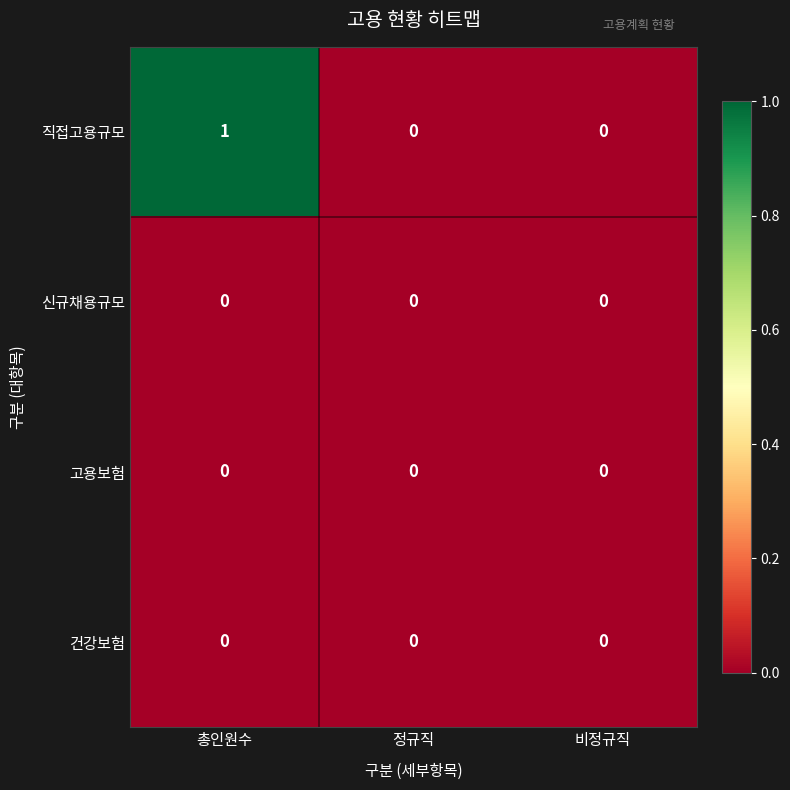

Which series has the largest range (max minus min)?

직접고용규모